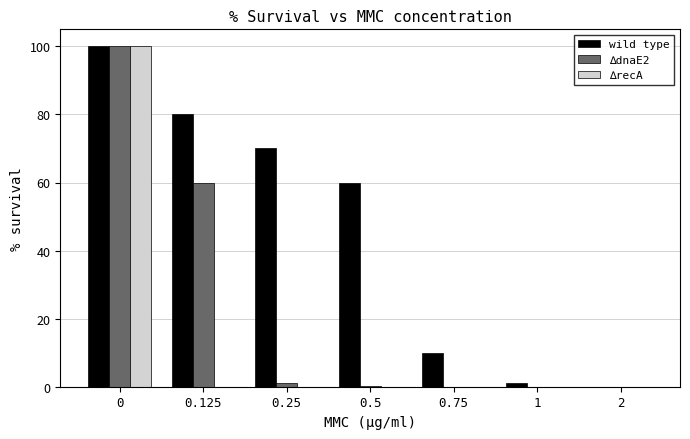

The value of ∆dnaE2 at 1 is 0.0. True or false?

True